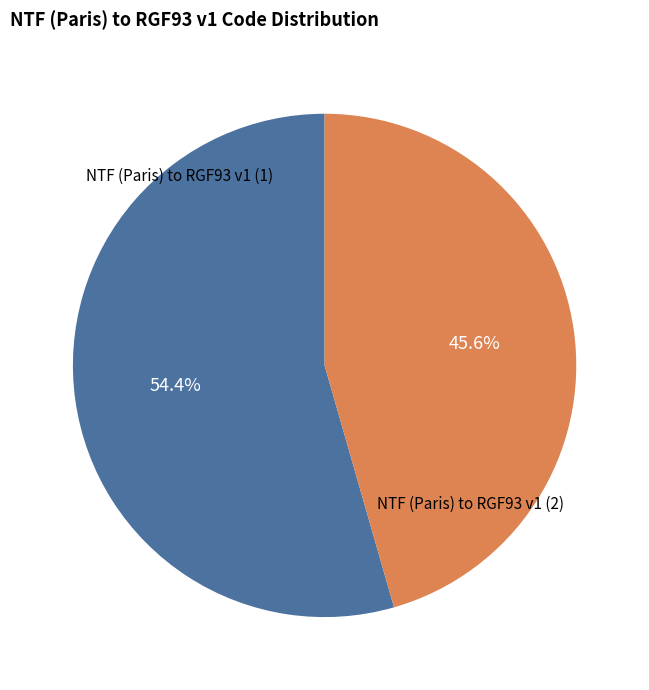

To the nearest percent, what is the average slice percentage?

50%